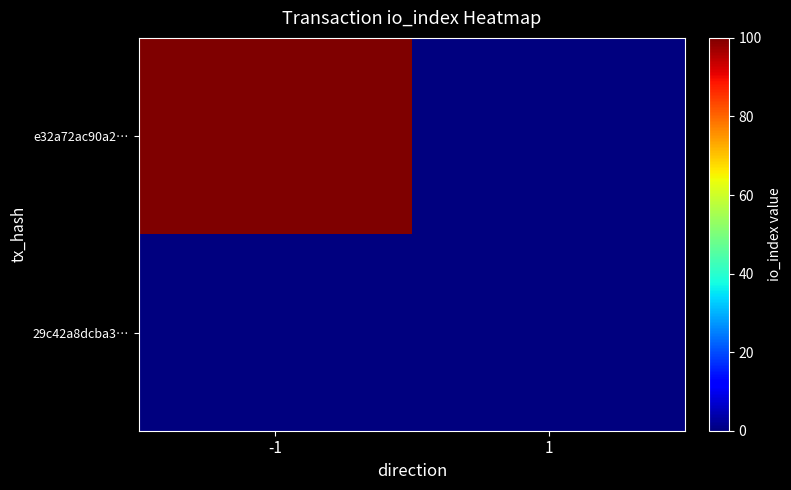

At which category is the sum across all series the highest?

-1